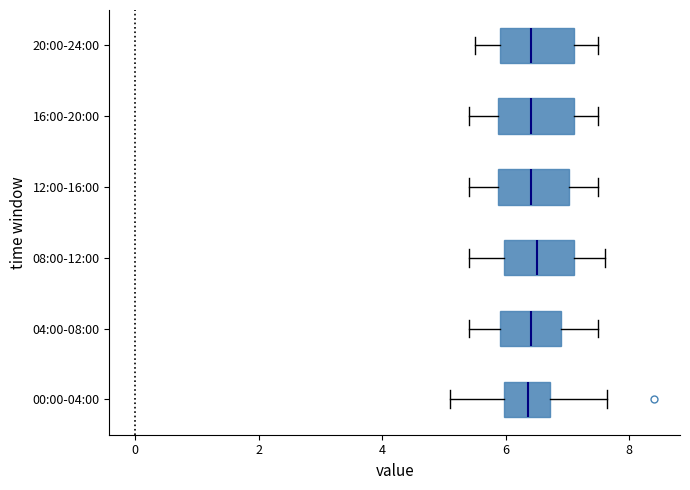

Where is the left edge of the box for 20:00-24:00 on the x-axis? The values are not printed on the chart, so give them approximately, as read against the axis.

6.0